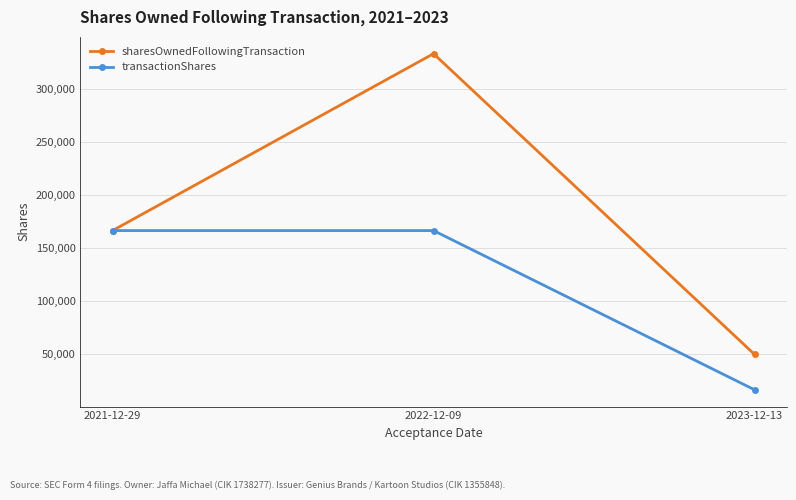

The value of sharesOwnedFollowingTransaction at 2023-12-13 is 50001. True or false?

True